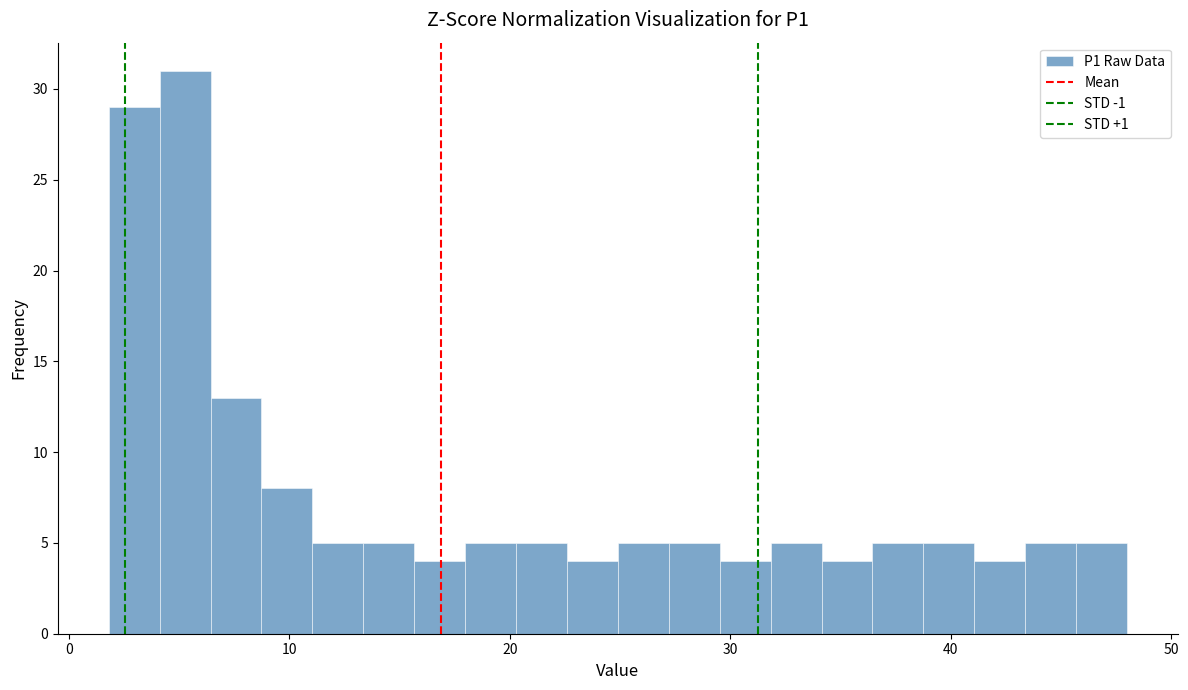

Around what value on the x-axis is the tallest bar? Give the approximate position of its centre, as read against the axis.

5